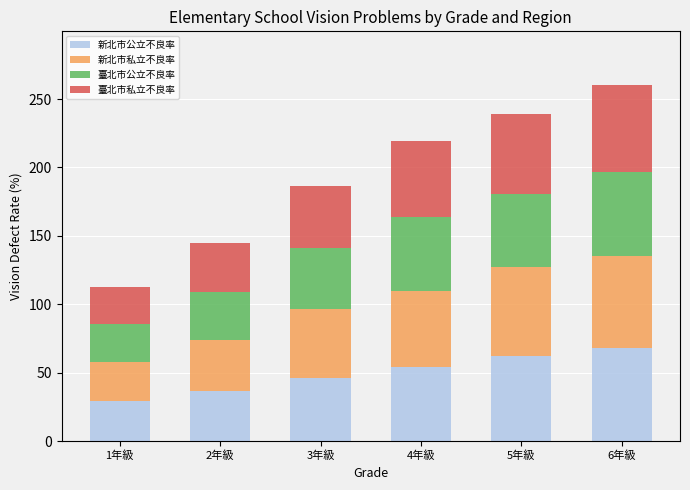

Are the bars horizontal?

No